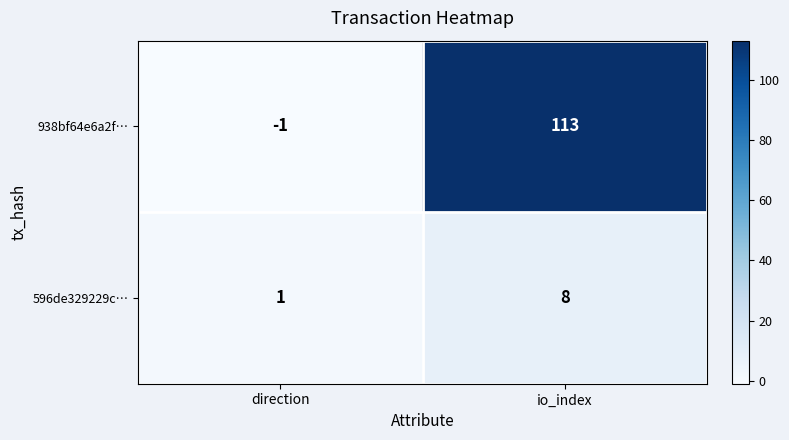

Rank the series by their maximum value, from highest to lowest.

938bf64e6a2f…, 596de329229c…